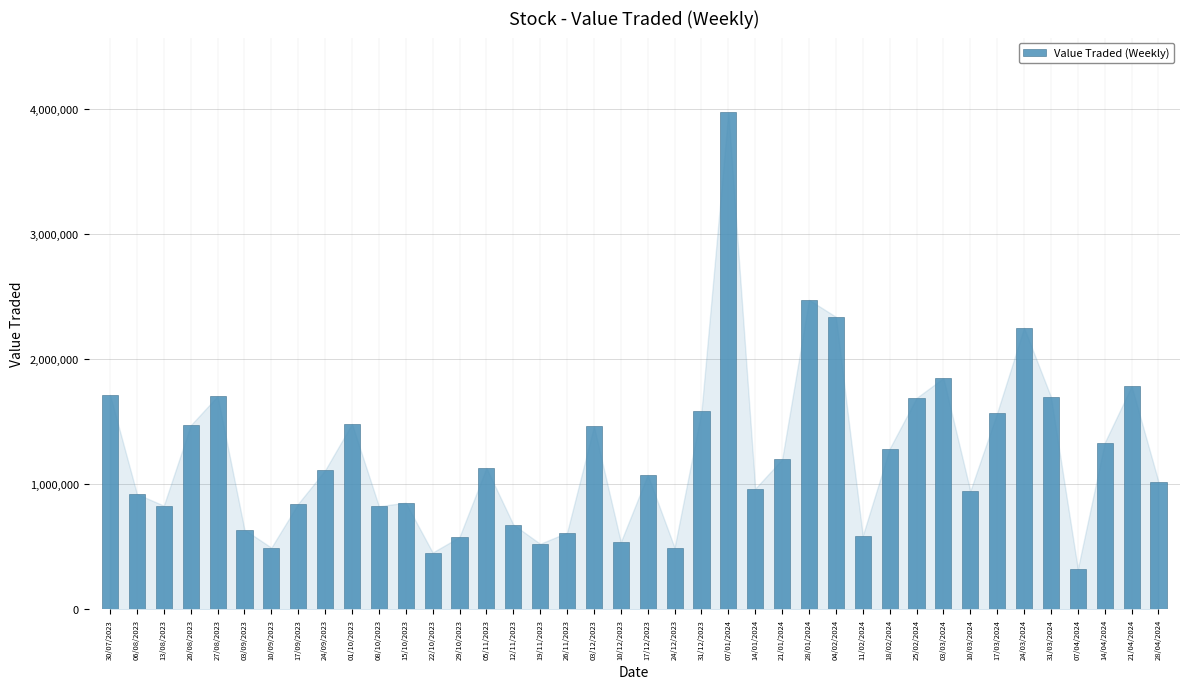

Which has a higher value, 27/08/2023 or 03/12/2023?

27/08/2023